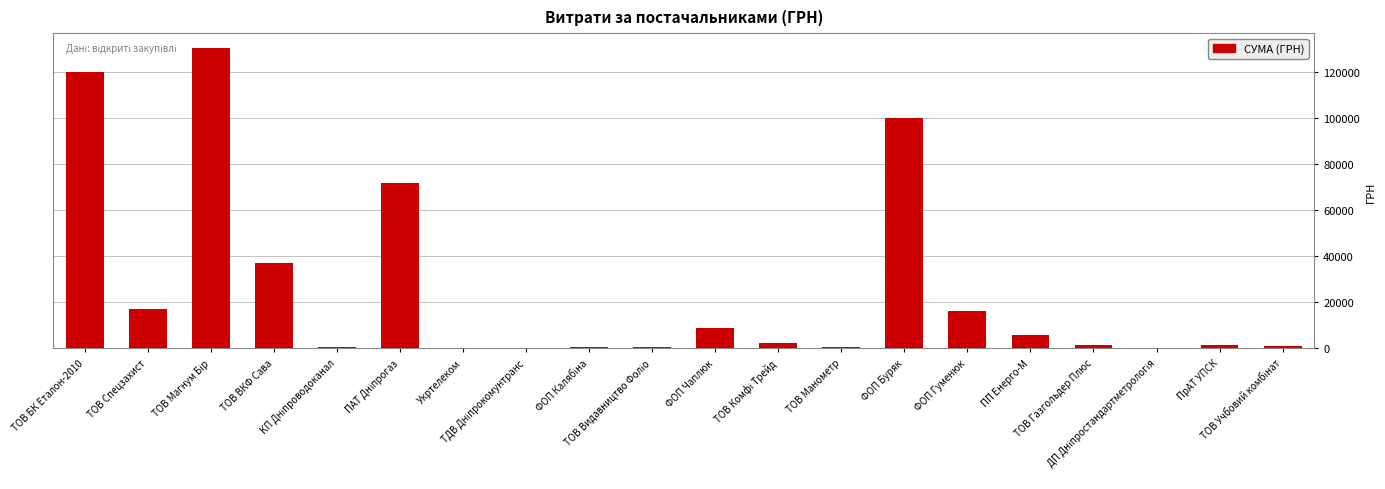

Which label corresponds to the smallest value in the chart?

ТДВ Дніпрокомунтранс